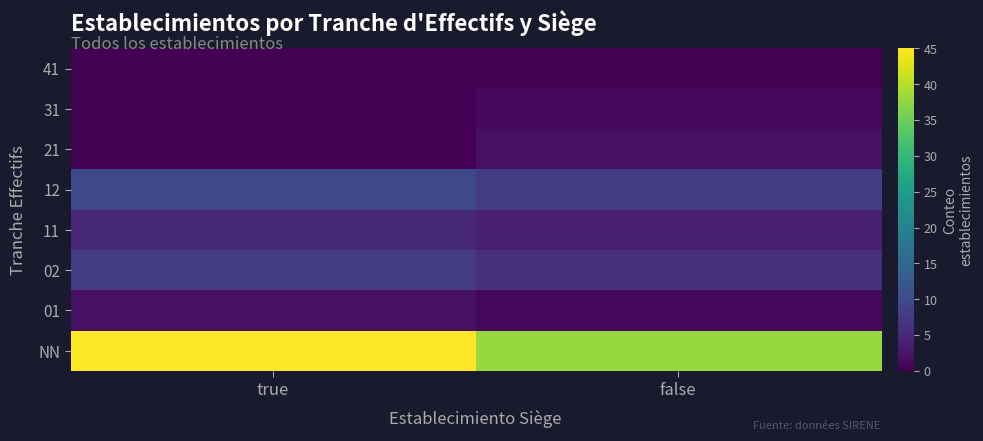

Read the 02 value at true.

8